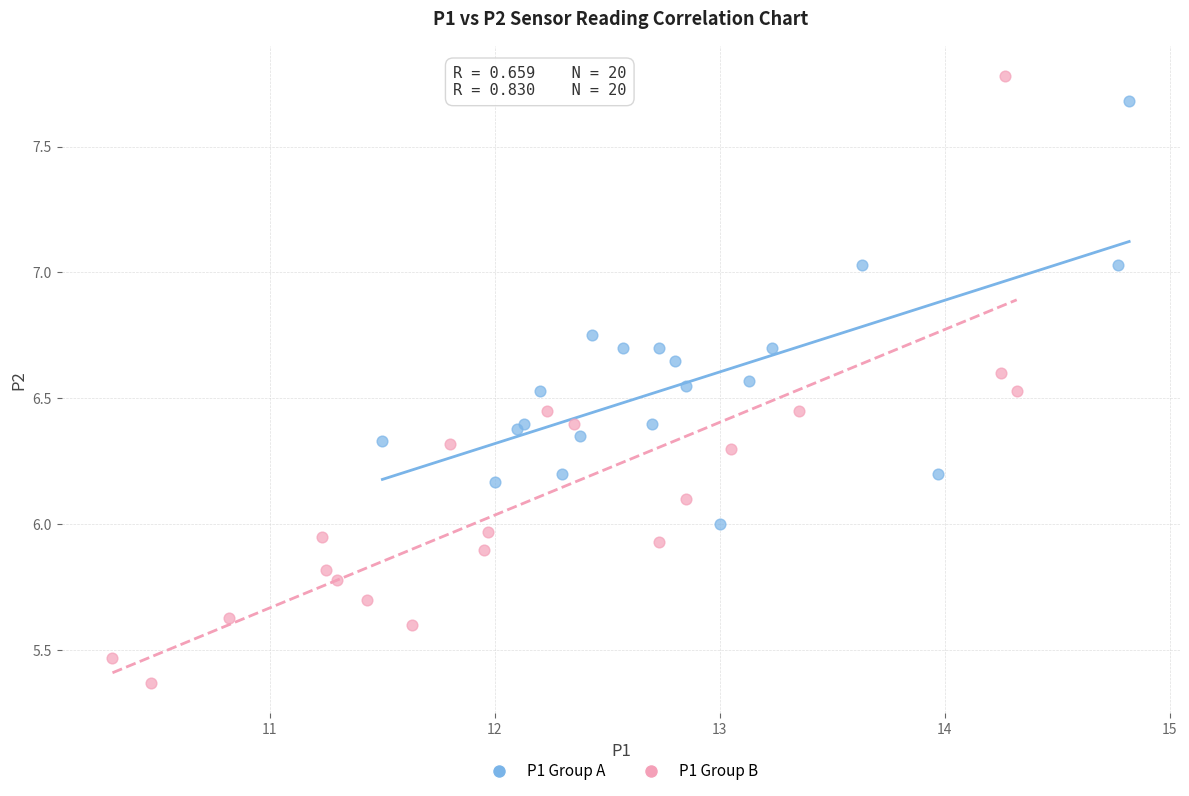

Which series contains the highest Y value?

P1 Group B